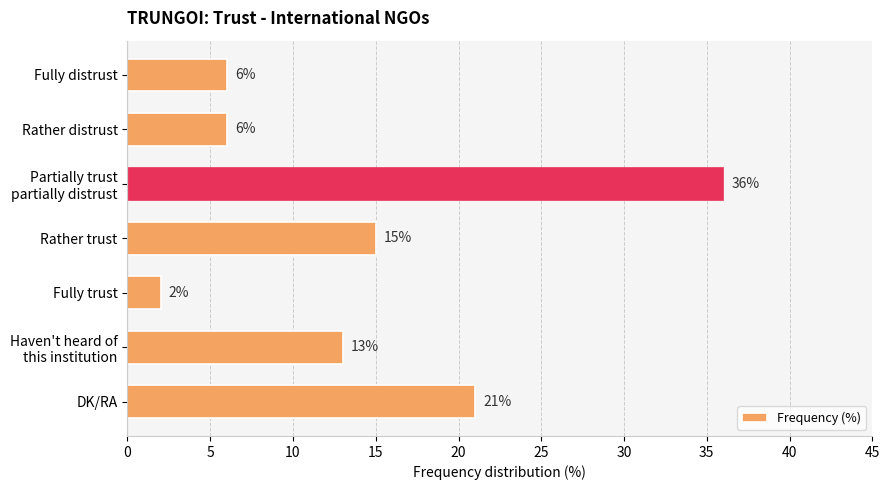

Does the chart contain any negative values?

No